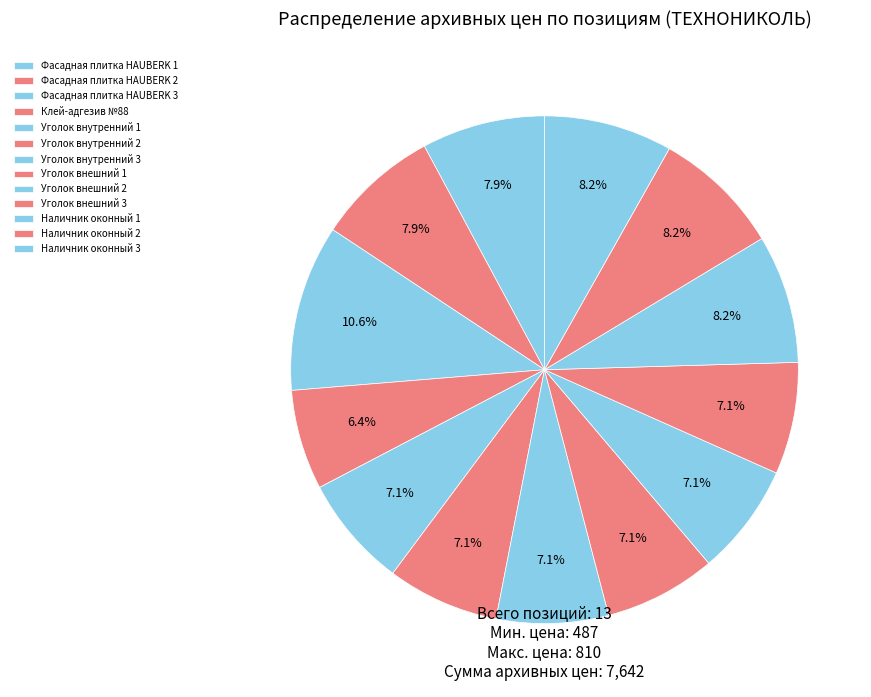

Is Уголок внешний 2 the majority of the pie?

No